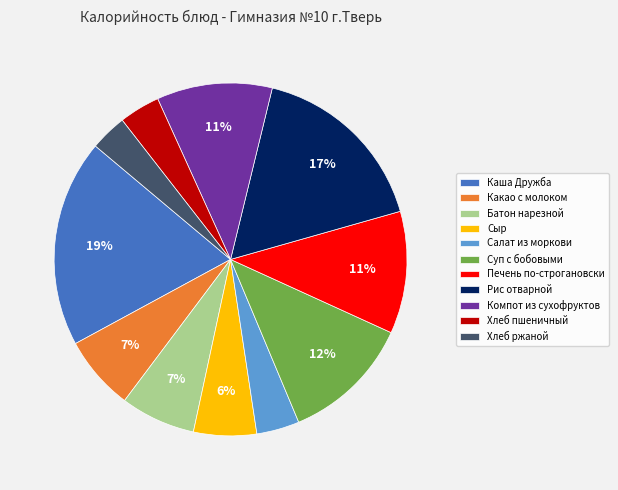

To the nearest percent, what is the combined percentage of Каша Дружба and Какао с молоком?

26%